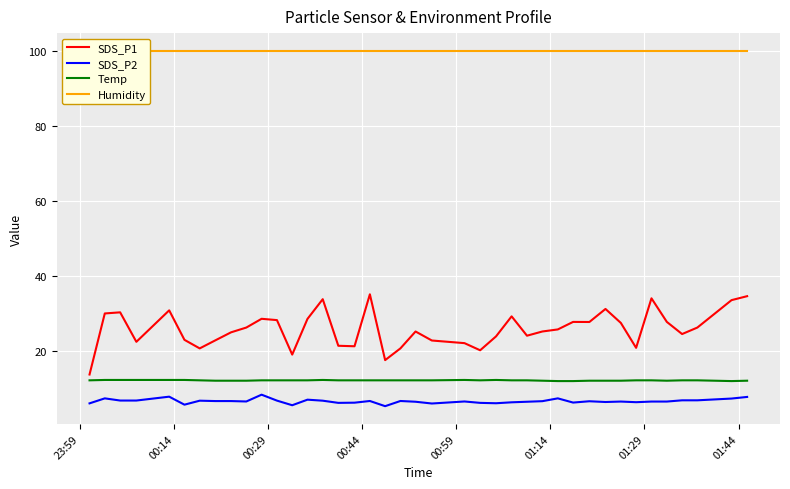

What is the value of the SDS_P2 point at the 8th from the left?

6.7